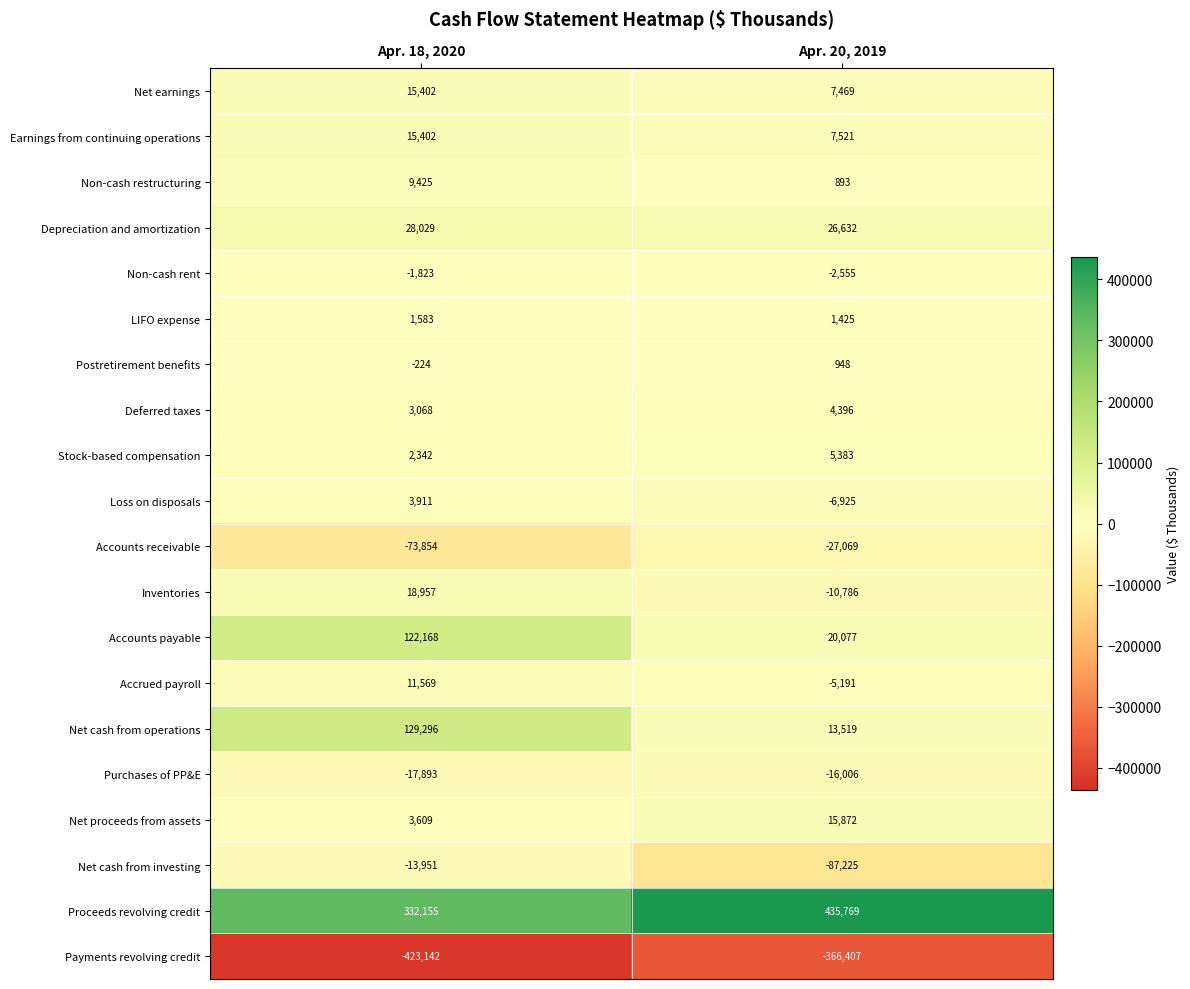

What is the sum of all Net cash from investing values?

-101176